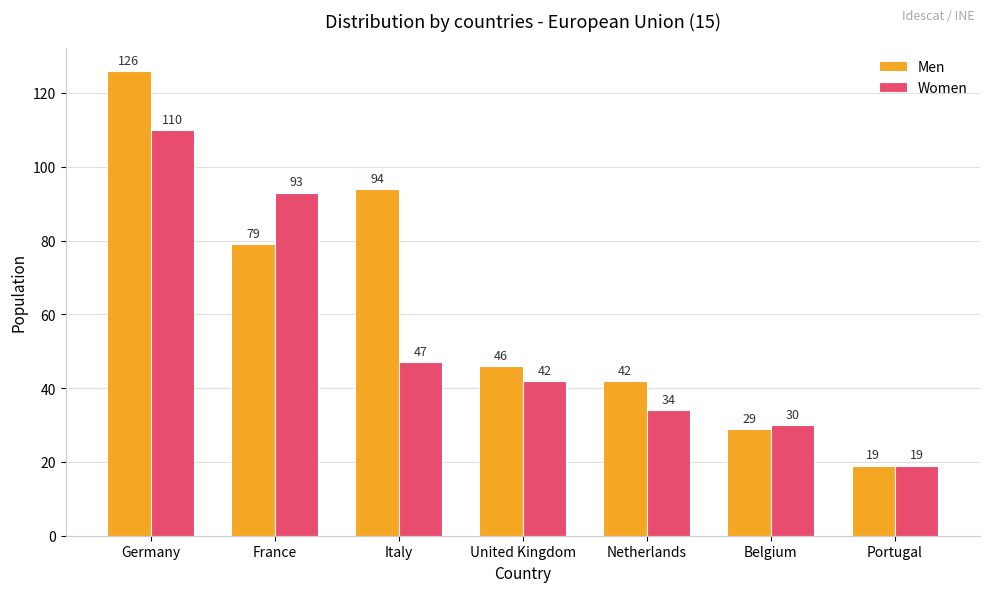

How many groups of bars are there?

7